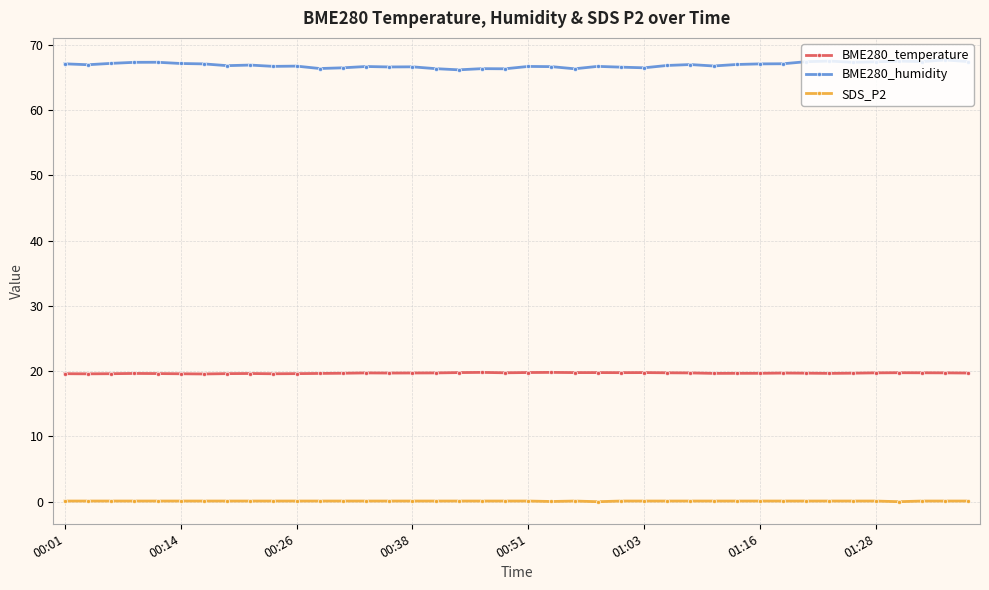

Which series has the largest total across all categories?

BME280_humidity